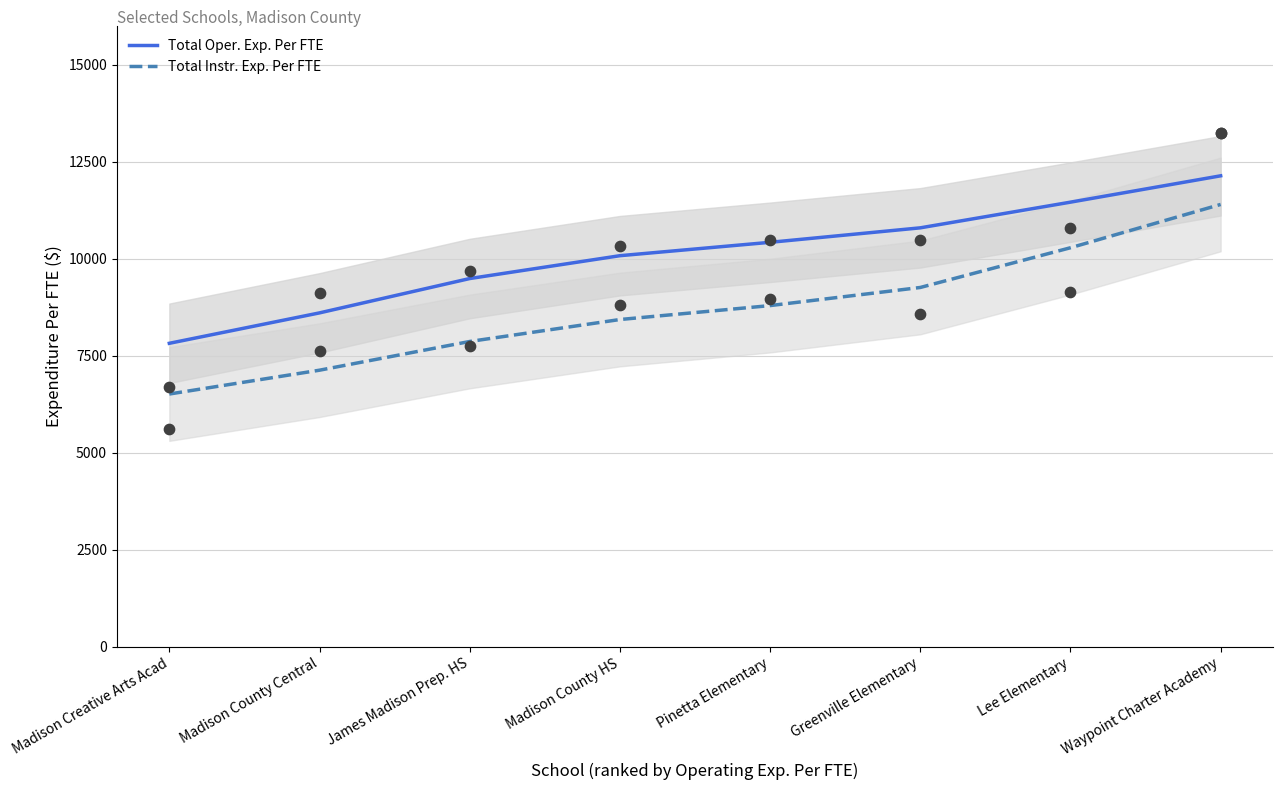

Which series reaches the minimum Y coordinate?

Total Instr. Exp. Per FTE (points)